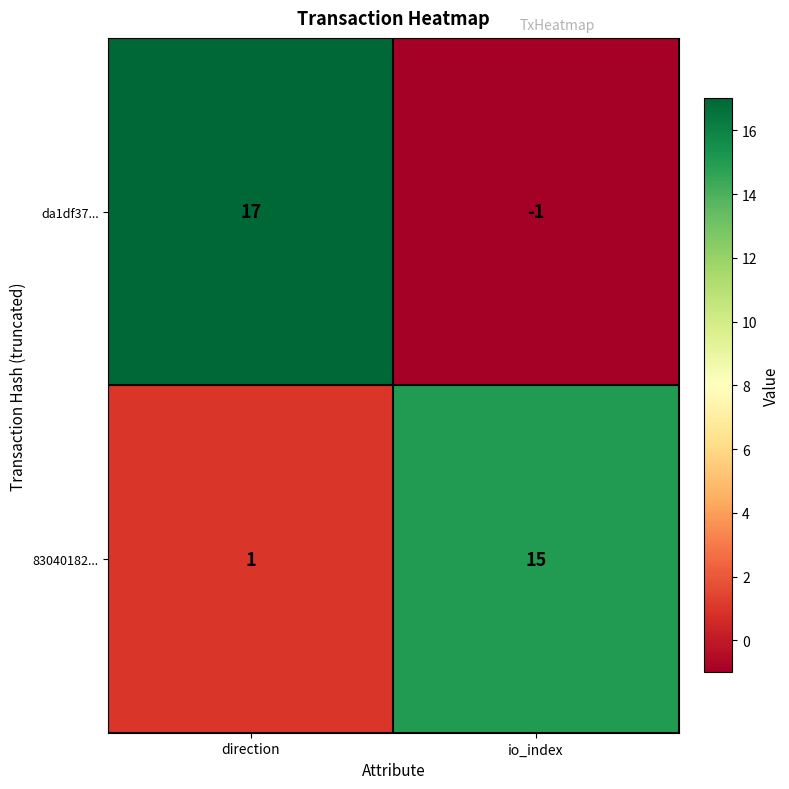

The 83040182... series shows 1 at direction. True or false?

True